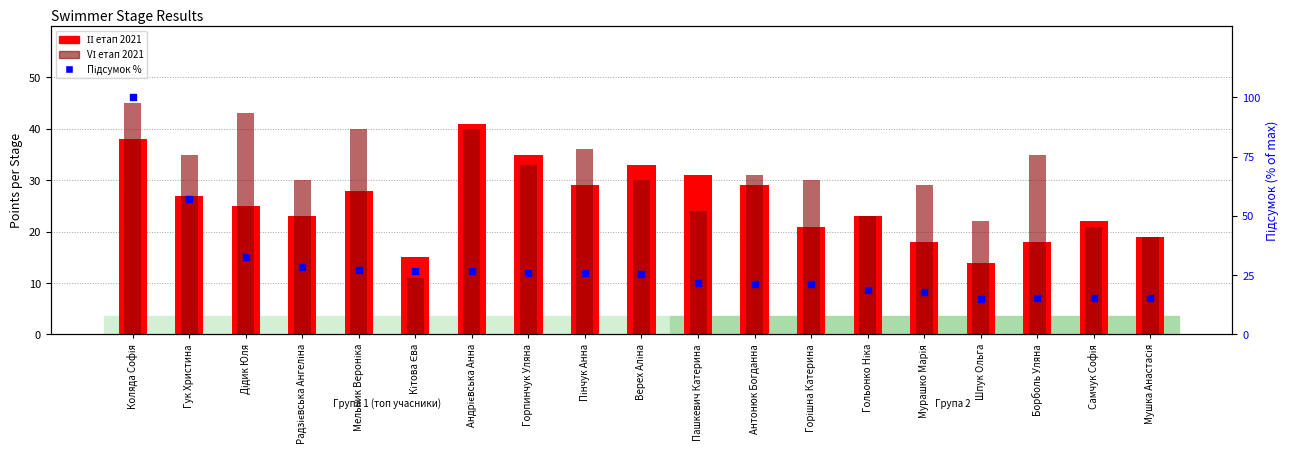

At how many categories does at least one series exceed 87?

1